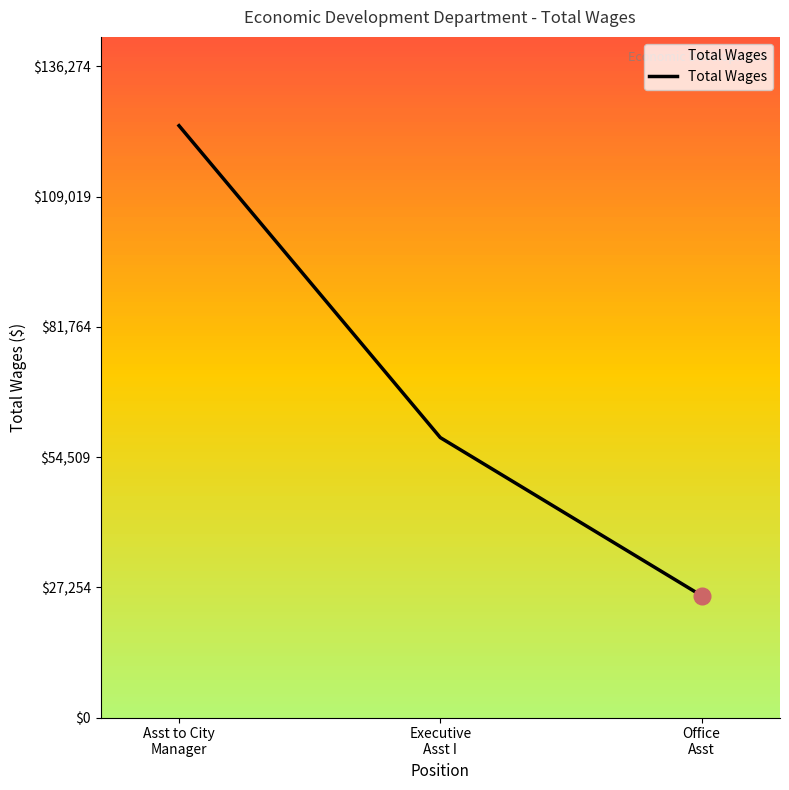

What position from the left is Asst to City
Manager?

1